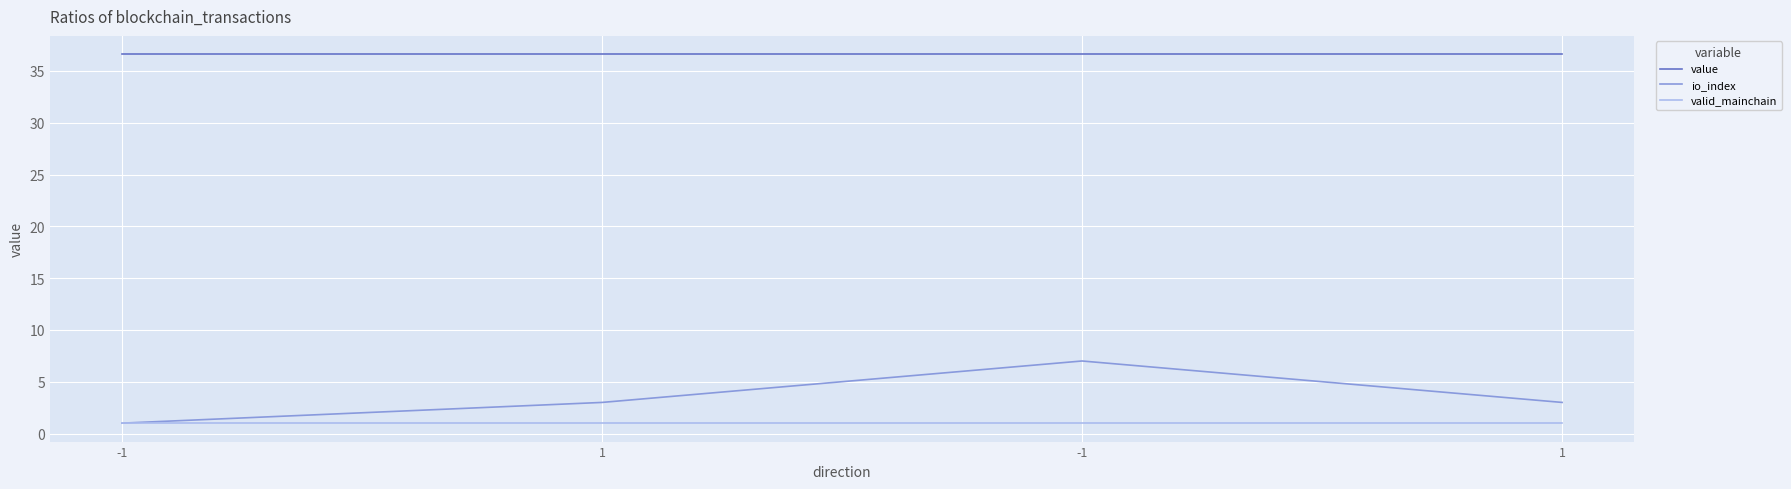

Which series has the largest total across all categories?

value